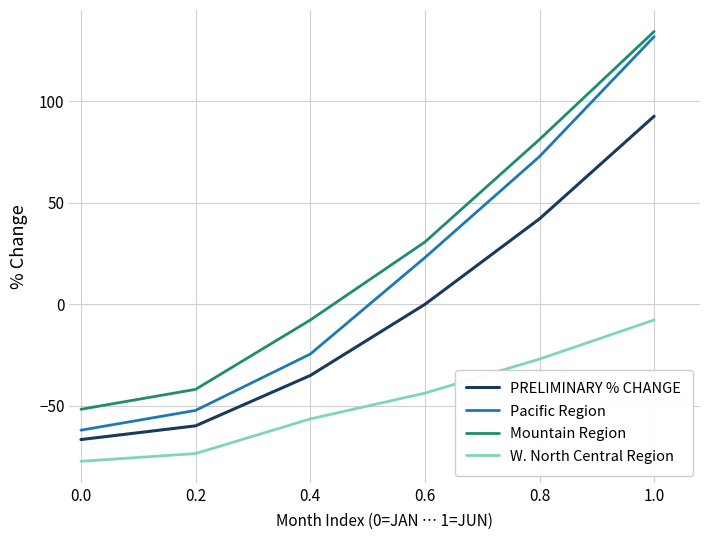

The value of Pacific Region at 1.0 is 131.7. True or false?

True